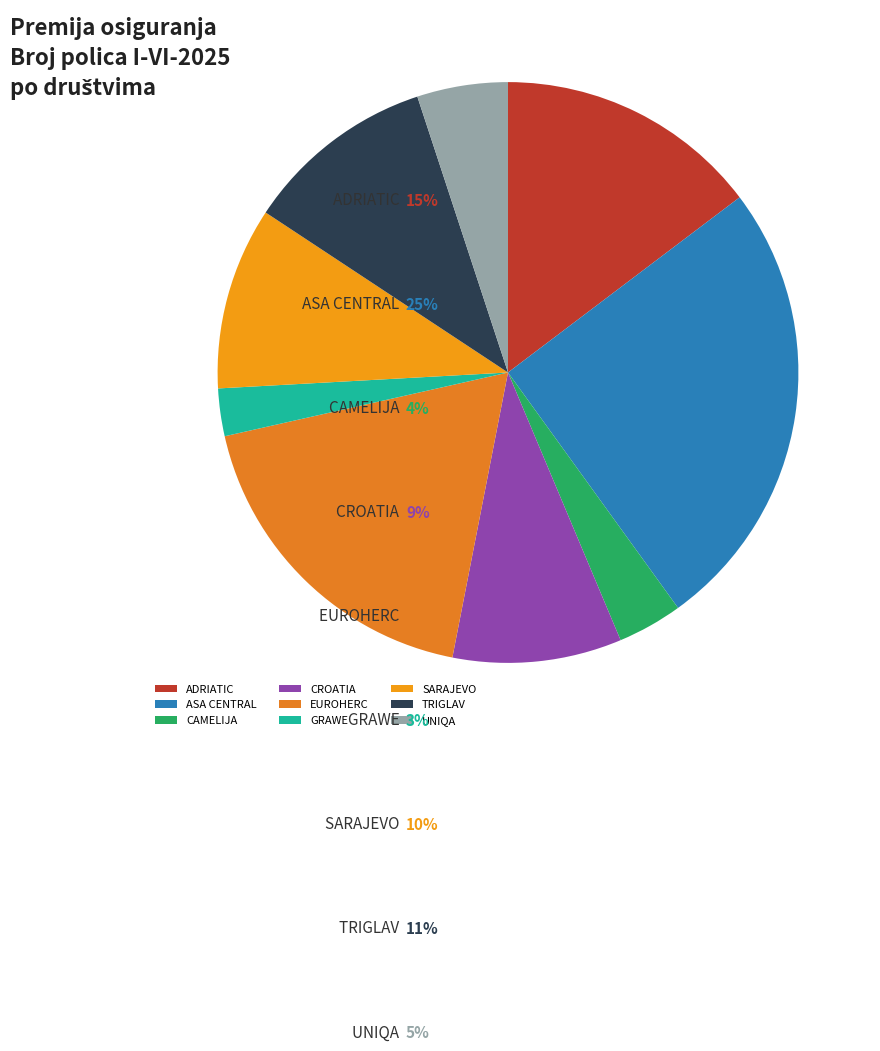

Does TRIGLAV account for over 50% of the chart?

No